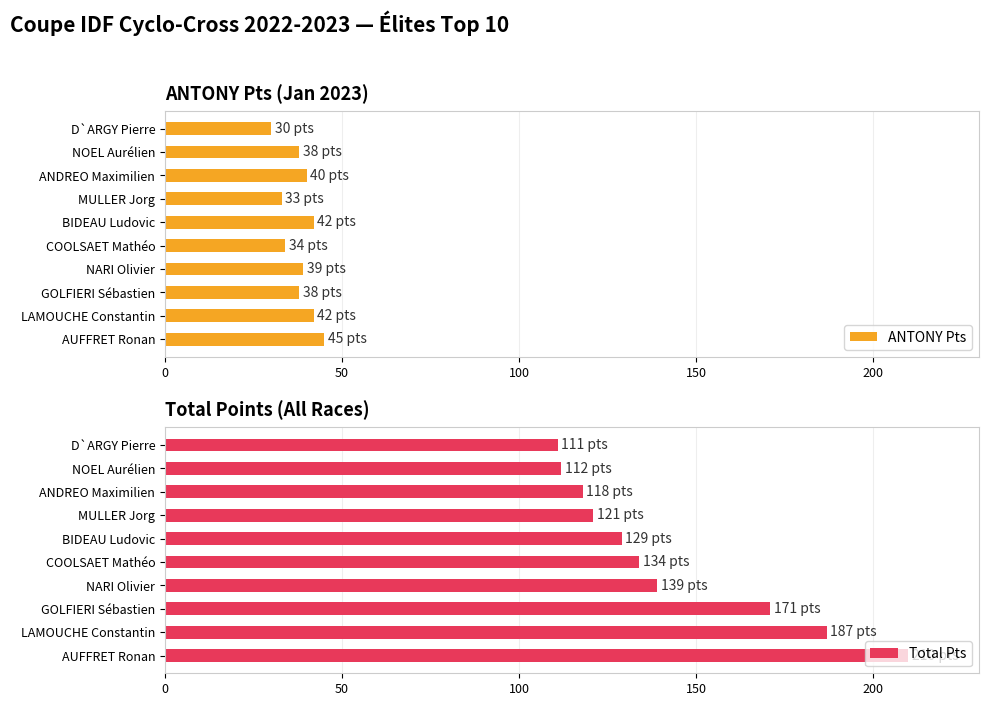

Which series has the largest total across all categories?

Total Pts